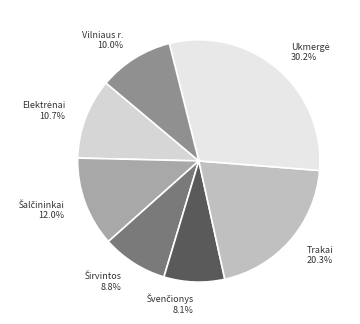

Does any single category account for the majority?

No